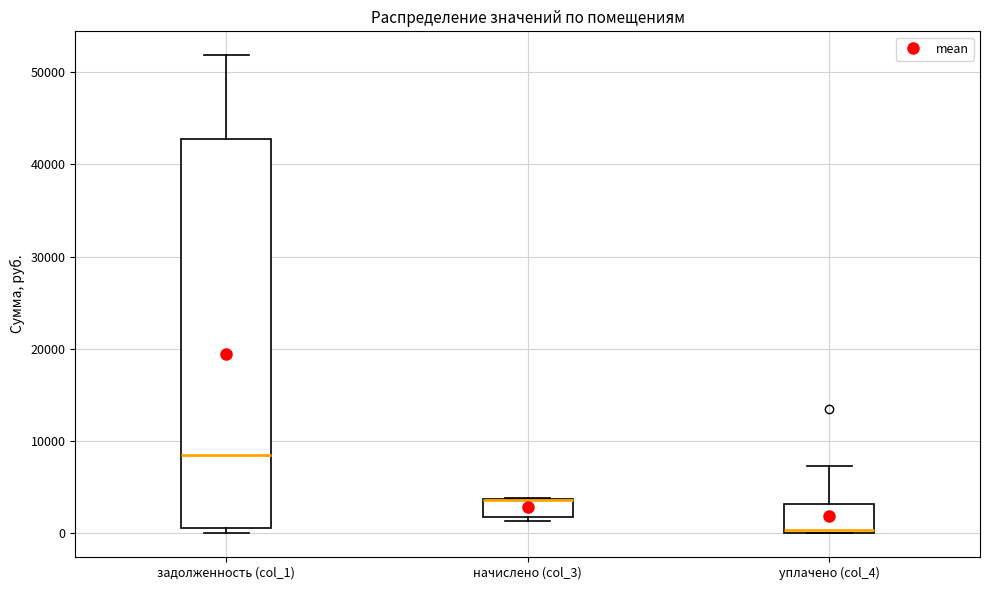

Where is the upper edge of the box for начислено (col_3) on the y-axis? The values are not printed on the chart, so give them approximately, as read against the axis.

4000